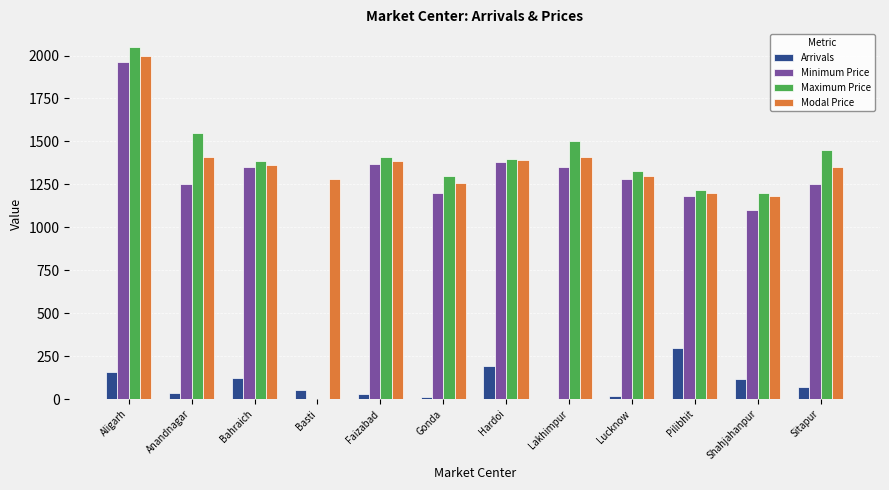

Between Basti and Faizabad, which series saw the biggest shift?

Maximum Price